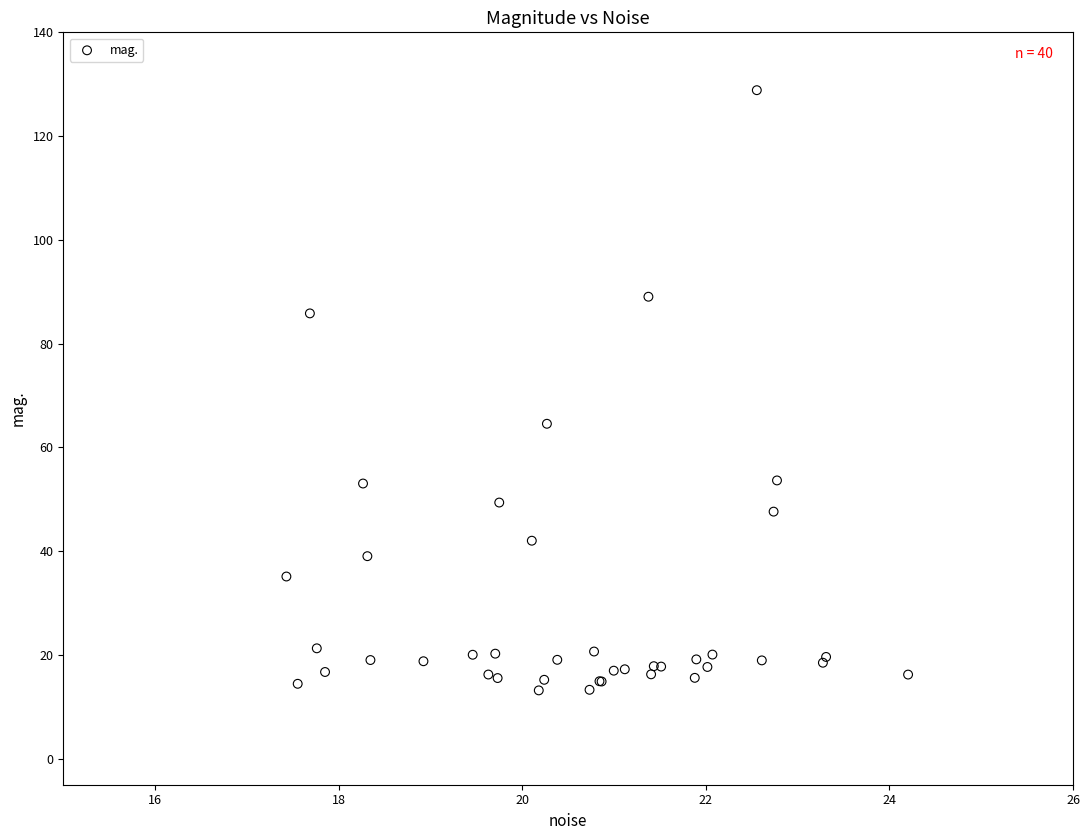

What Y value in the scatter plot is closest to 71?

64.6